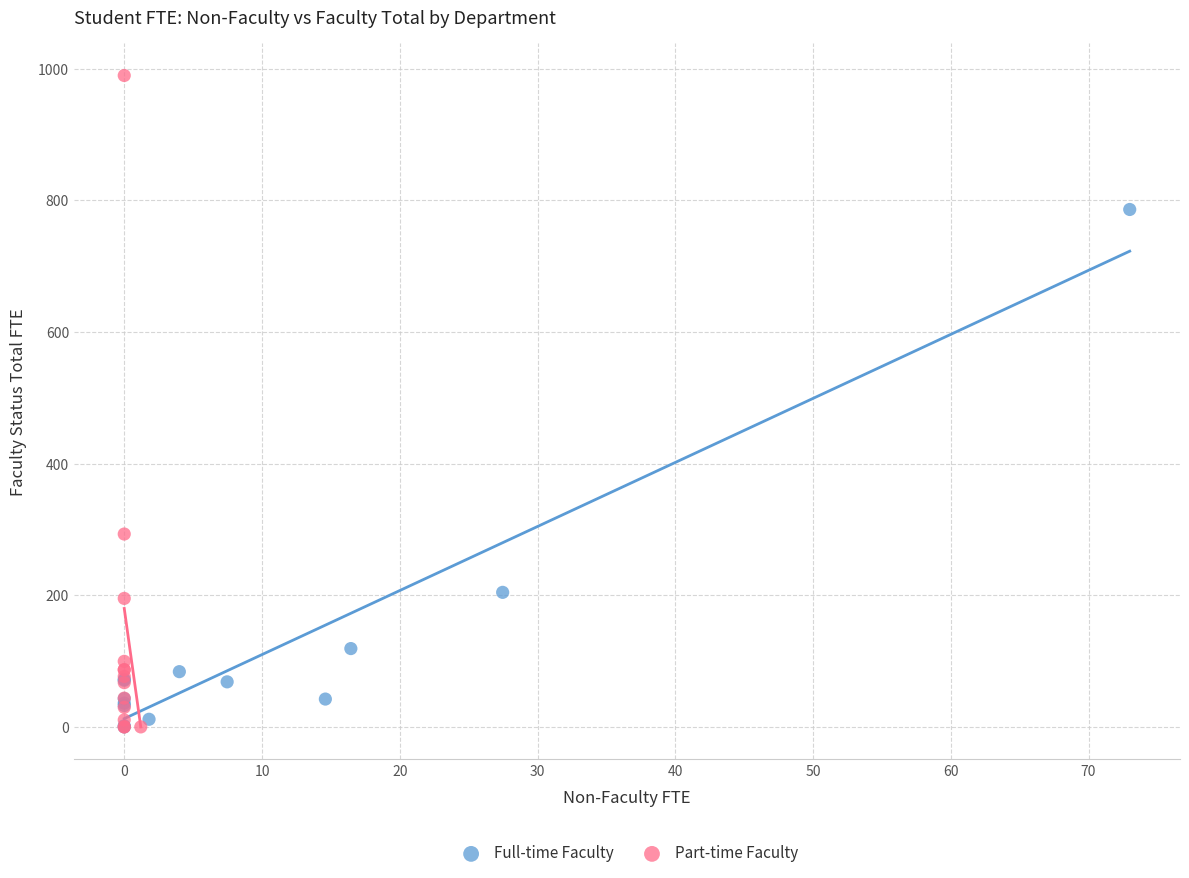

Which series contains the highest Y value?

Part-time Faculty